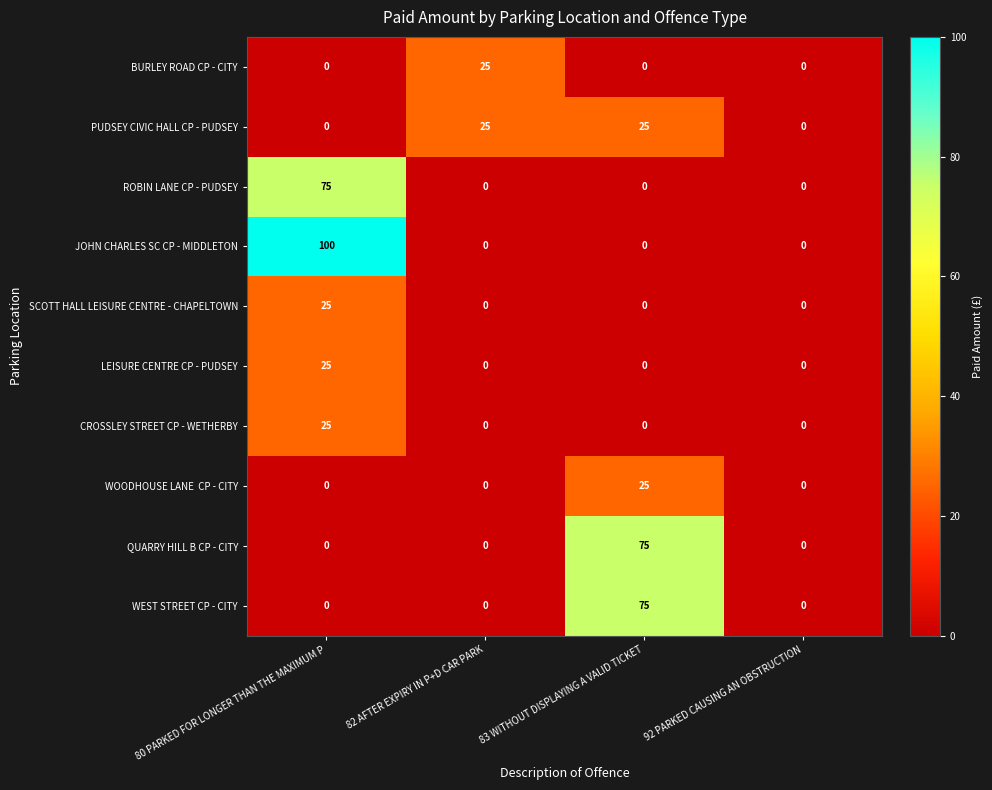

What is the difference between the maximum and second lowest values in the BURLEY ROAD CP - CITY series?

25